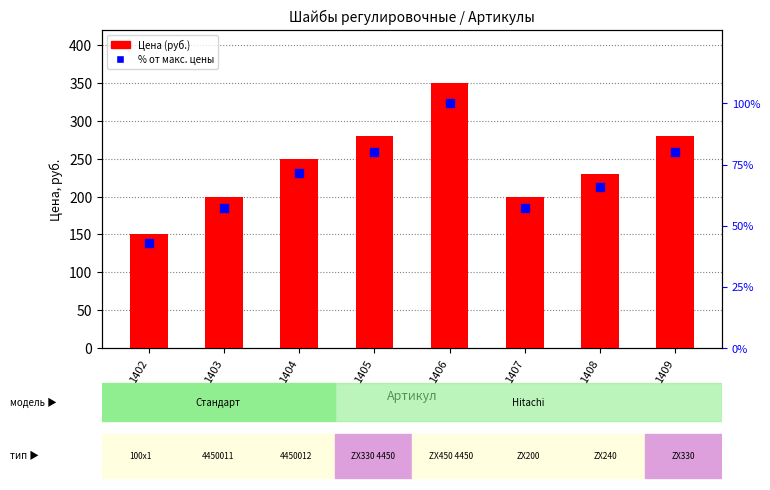

Which series has the largest total across all categories?

Цена (руб.)